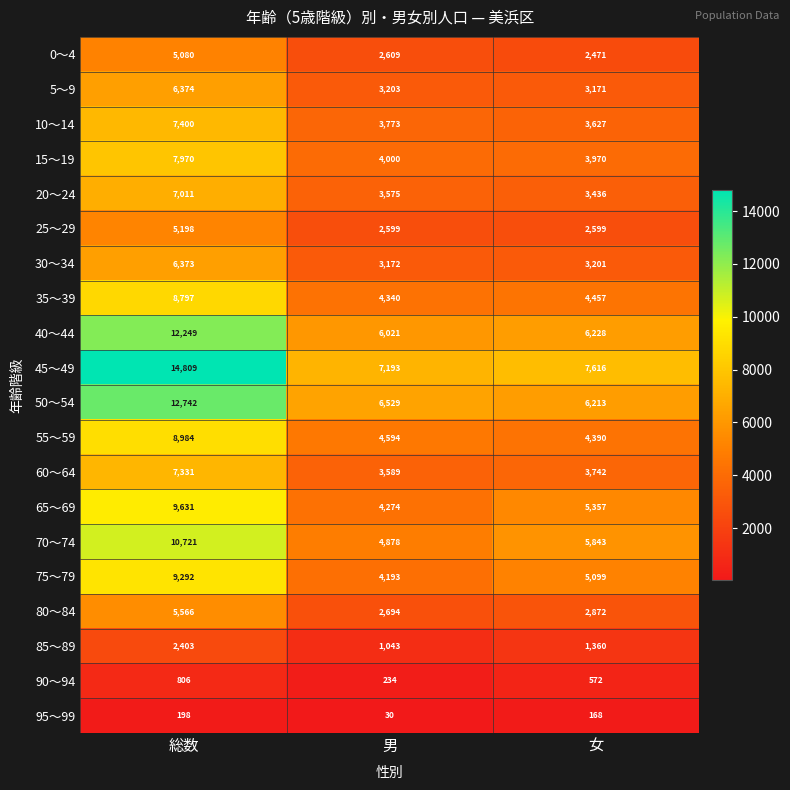

How many distinct data groups are displayed?

20